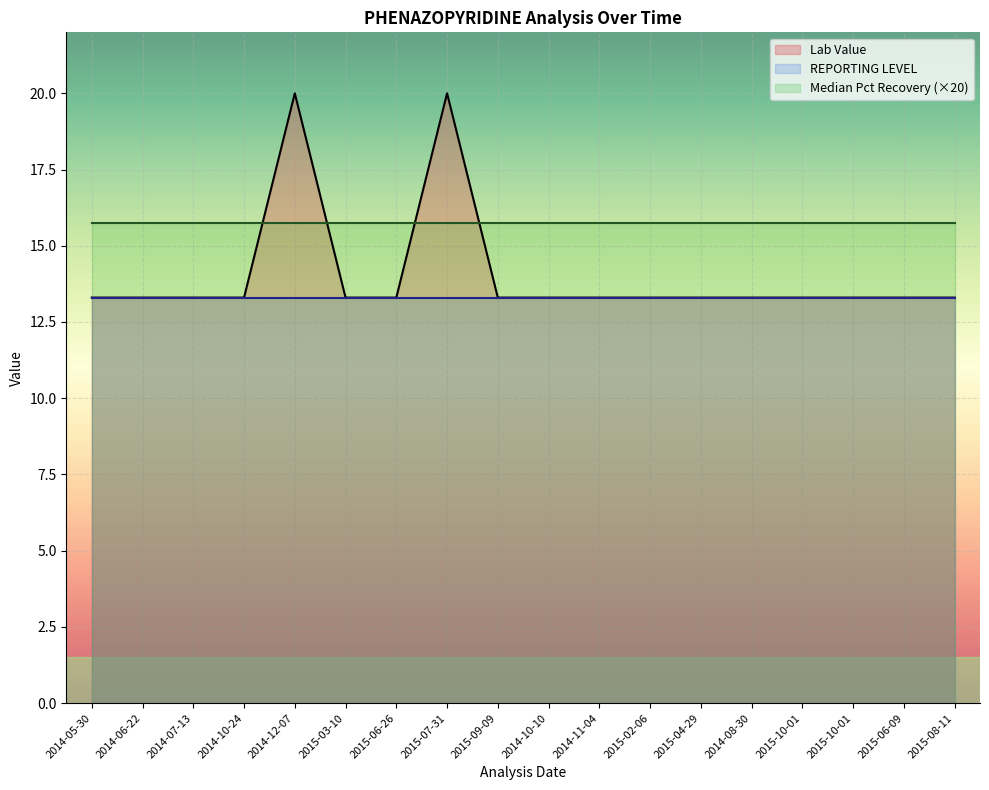

True or false: REPORTING LEVEL has more than 1 interior local peaks.

False